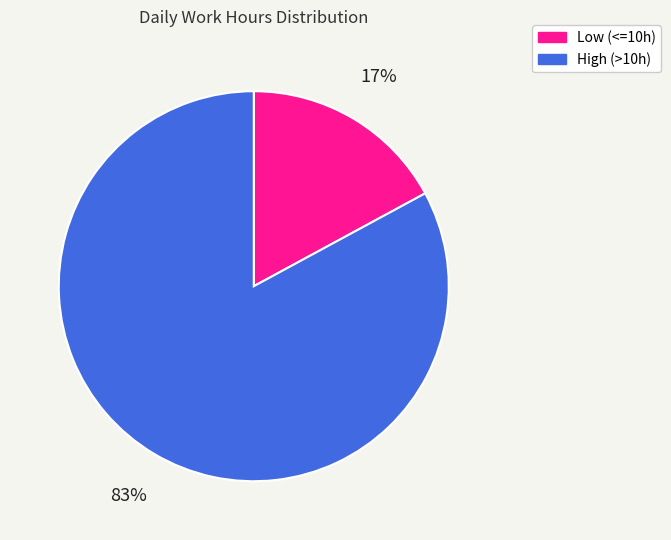

Between High (>10h) and Low (<=10h), which is larger?

High (>10h)